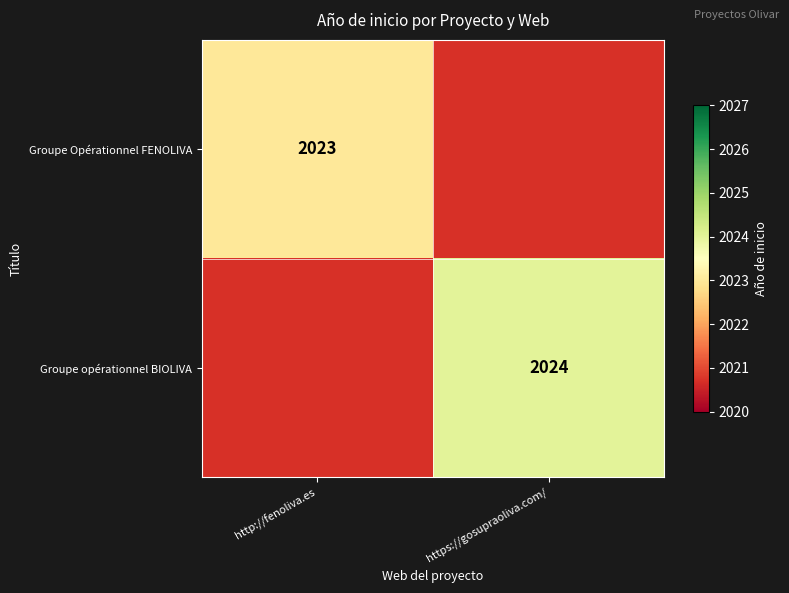

True or false: Groupe opérationnel BIOLIVA has a value of 2024 at https://gosupraoliva.com/.

True